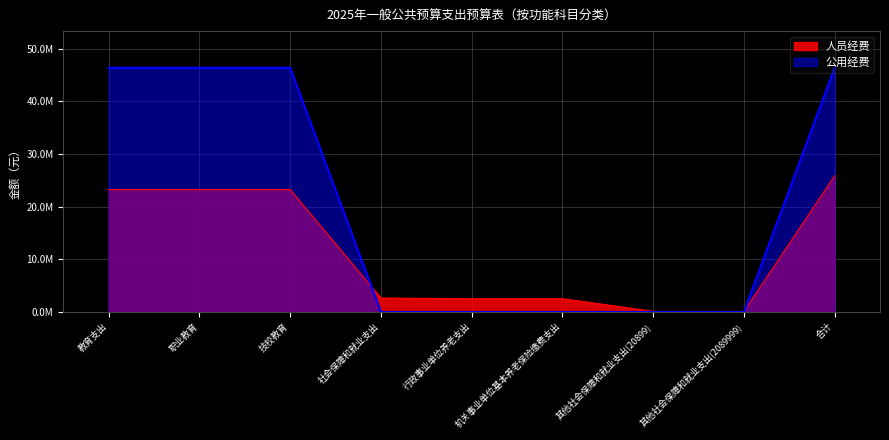

What is the difference between the maximum and minimum values in the 人员经费 series?

25765625